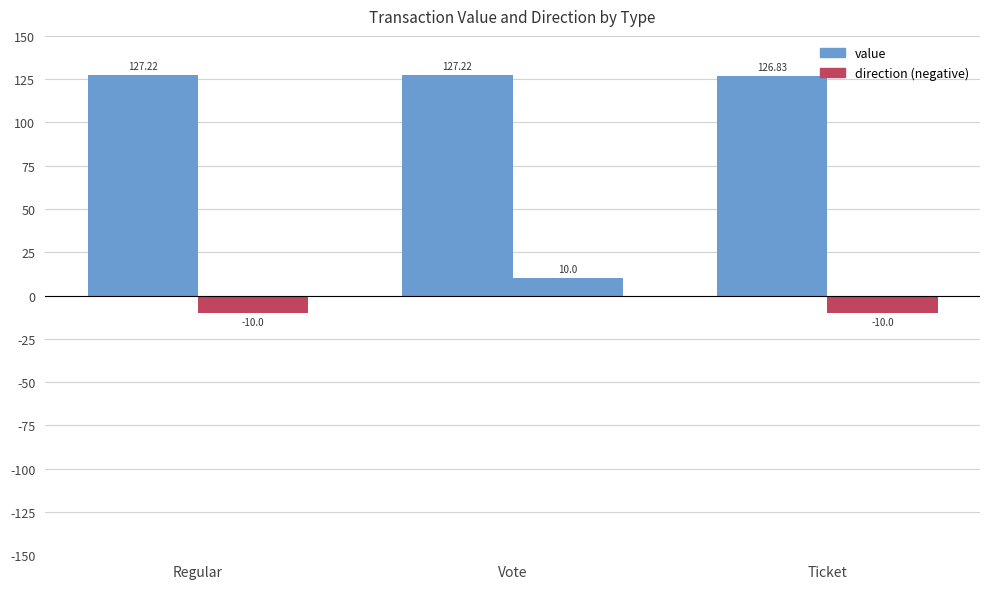

Rank the categories by value from highest to lowest.

Regular, Vote, Ticket